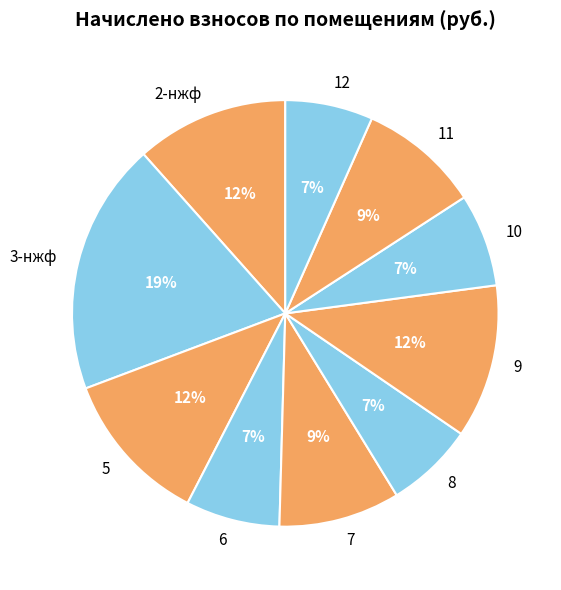

What is the largest slice in the pie chart?

3-нжф